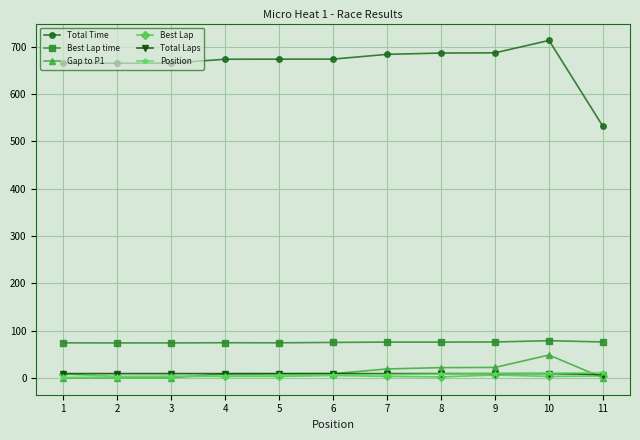

After their last crossing, which series has the higher values: Total Laps or Gap to P1?

Total Laps